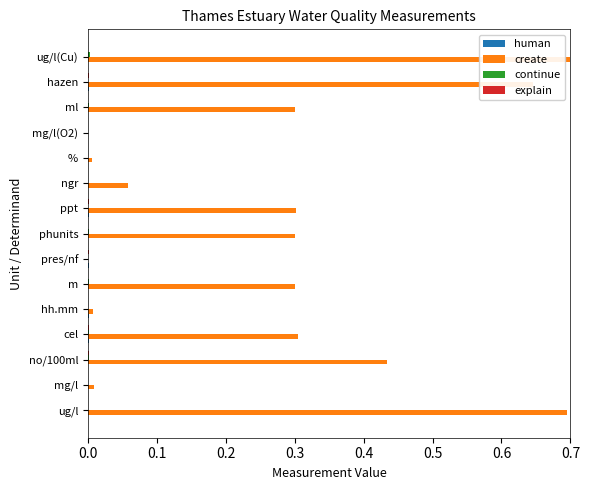

Reading left to right, transcribe all the data shown in this chart.

human: 0.0	0.0	0.0	0.0	0.0	0.0	0.0	0.0	0.0	0.0	0.0	0.0	0.0	0.0	0.0
create: 0.7	0.0	0.4	0.3	0.0	0.3	0.0	0.3	0.3	0.1	0.0	0.0	0.3	0.6	0.9
continue: 0.0	0.0	0.0	0.0	0.0	0.0	0.0	0.0	0.0	0.0	0.0	0.0	0.0	0.0	0.0
explain: 0.0	0.0	0.0	0.0	0.0	0.0	0.0	0.0	0.0	0.0	0.0	0.0	0.0	0.0	0.0